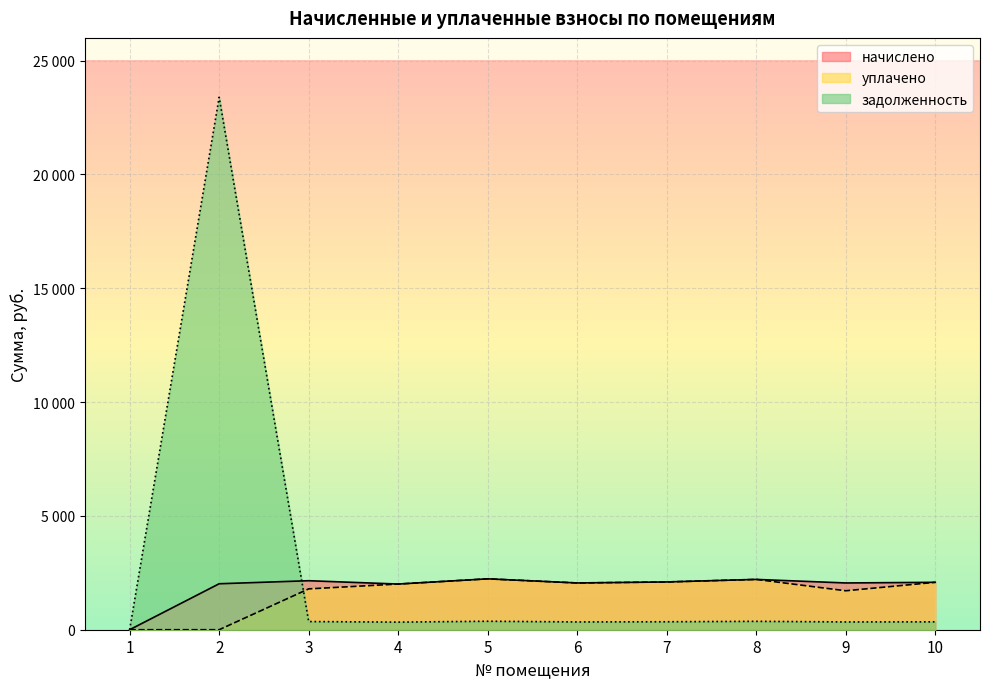

Where do начислено and задолженность first cross each other?

2 and 3